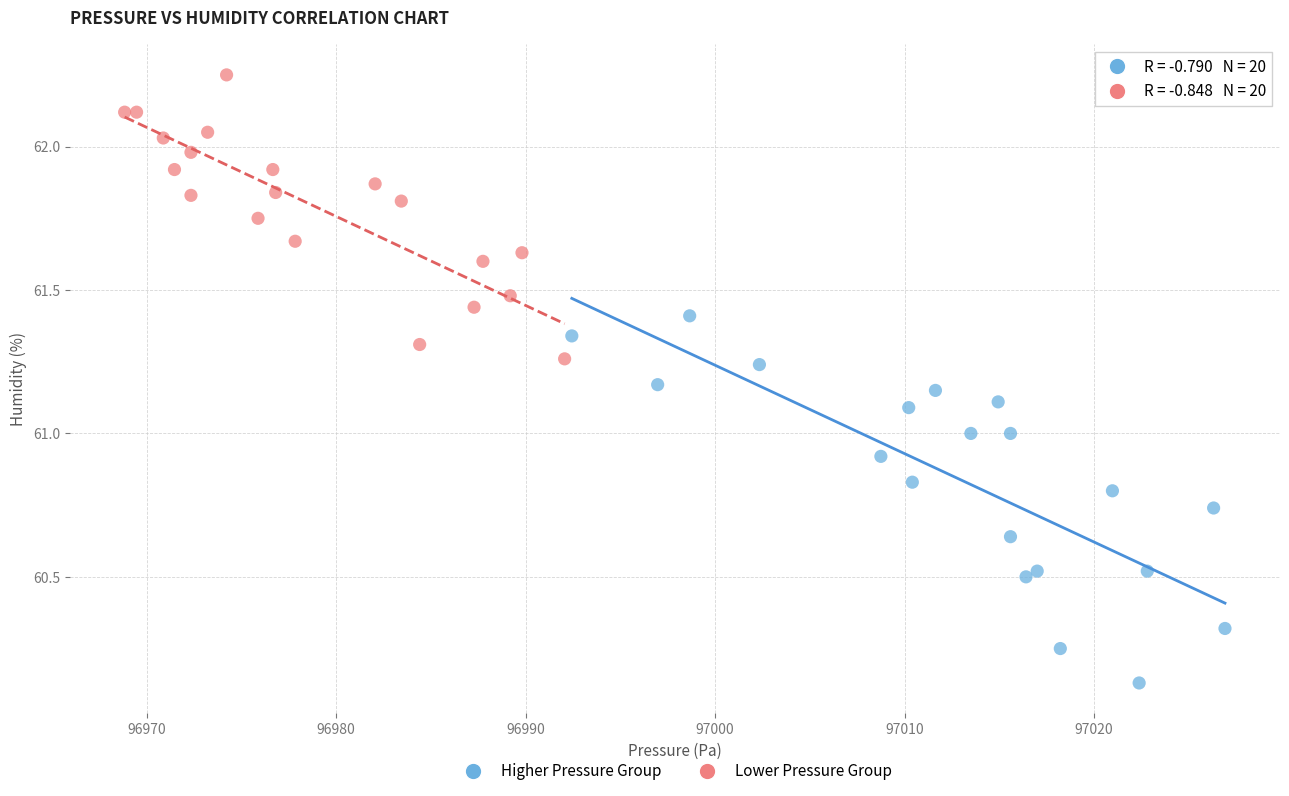

Which series reaches the maximum Y coordinate?

Lower Pressure Group